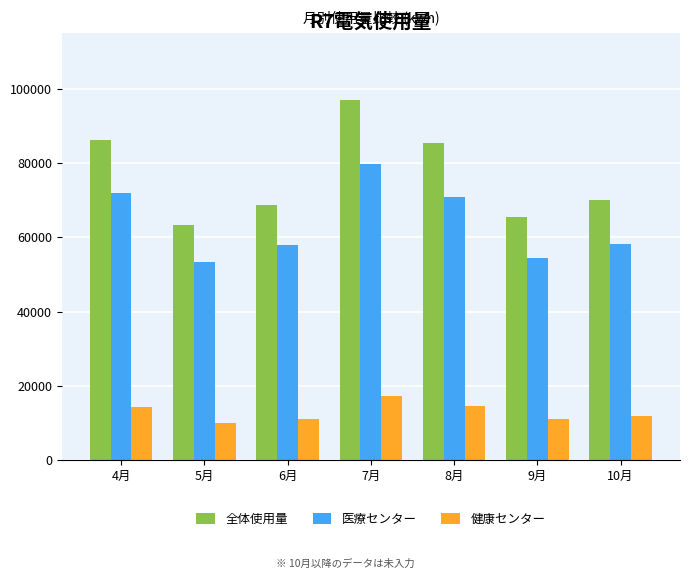

What is the difference between the 全体使用量 values at 4月 and 7月?

10754